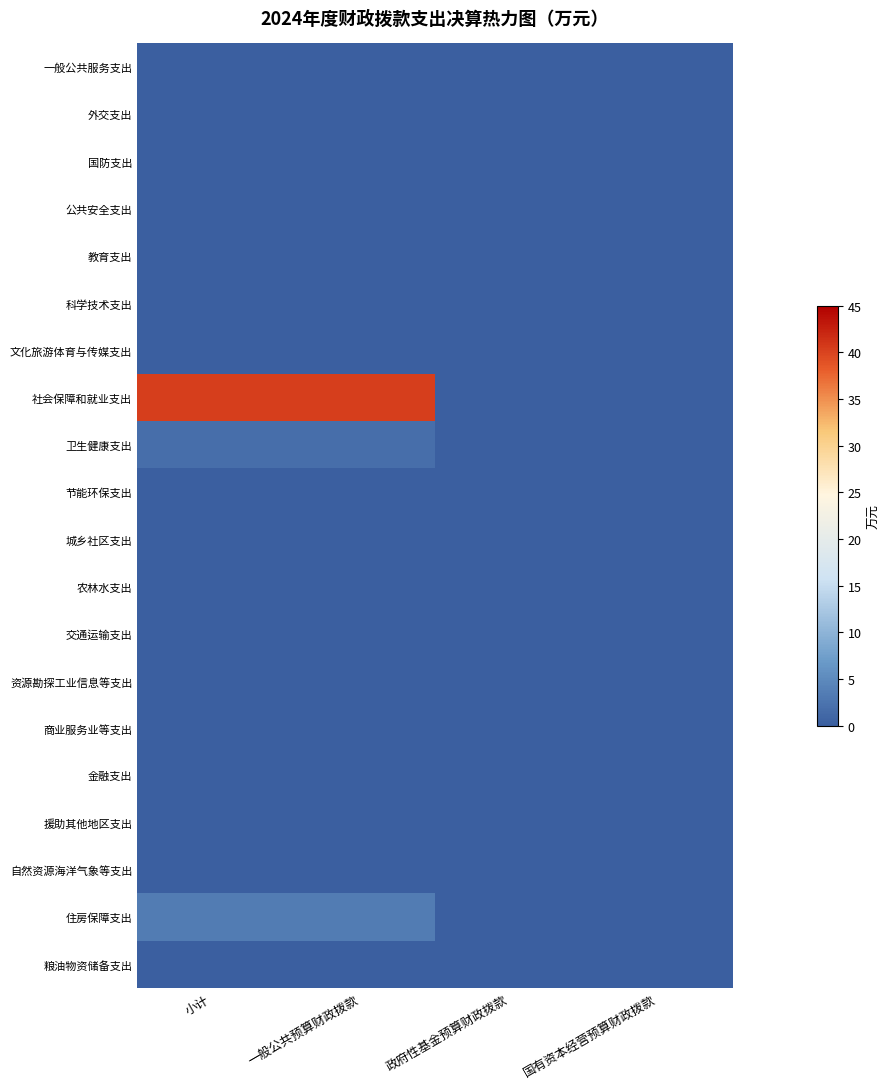

Reading right to left, what are all the values shown in this chart?

一般公共服务支出: 国有资本经营预算财政拨款=0.0	政府性基金预算财政拨款=0.0	一般公共预算财政拨款=0.0	小计=0.0
外交支出: 国有资本经营预算财政拨款=0.0	政府性基金预算财政拨款=0.0	一般公共预算财政拨款=0.0	小计=0.0
国防支出: 国有资本经营预算财政拨款=0.0	政府性基金预算财政拨款=0.0	一般公共预算财政拨款=0.0	小计=0.0
公共安全支出: 国有资本经营预算财政拨款=0.0	政府性基金预算财政拨款=0.0	一般公共预算财政拨款=0.0	小计=0.0
教育支出: 国有资本经营预算财政拨款=0.0	政府性基金预算财政拨款=0.0	一般公共预算财政拨款=0.0	小计=0.0
科学技术支出: 国有资本经营预算财政拨款=0.0	政府性基金预算财政拨款=0.0	一般公共预算财政拨款=0.0	小计=0.0
文化旅游体育与传媒支出: 国有资本经营预算财政拨款=0.0	政府性基金预算财政拨款=0.0	一般公共预算财政拨款=0.0	小计=0.0
社会保障和就业支出: 国有资本经营预算财政拨款=0.0	政府性基金预算财政拨款=0.0	一般公共预算财政拨款=40.4	小计=40.4
卫生健康支出: 国有资本经营预算财政拨款=0.0	政府性基金预算财政拨款=0.0	一般公共预算财政拨款=1.8	小计=1.8
节能环保支出: 国有资本经营预算财政拨款=0.0	政府性基金预算财政拨款=0.0	一般公共预算财政拨款=0.0	小计=0.0
城乡社区支出: 国有资本经营预算财政拨款=0.0	政府性基金预算财政拨款=0.0	一般公共预算财政拨款=0.0	小计=0.0
农林水支出: 国有资本经营预算财政拨款=0.0	政府性基金预算财政拨款=0.0	一般公共预算财政拨款=0.0	小计=0.0
交通运输支出: 国有资本经营预算财政拨款=0.0	政府性基金预算财政拨款=0.0	一般公共预算财政拨款=0.0	小计=0.0
资源勘探工业信息等支出: 国有资本经营预算财政拨款=0.0	政府性基金预算财政拨款=0.0	一般公共预算财政拨款=0.0	小计=0.0
商业服务业等支出: 国有资本经营预算财政拨款=0.0	政府性基金预算财政拨款=0.0	一般公共预算财政拨款=0.0	小计=0.0
金融支出: 国有资本经营预算财政拨款=0.0	政府性基金预算财政拨款=0.0	一般公共预算财政拨款=0.0	小计=0.0
援助其他地区支出: 国有资本经营预算财政拨款=0.0	政府性基金预算财政拨款=0.0	一般公共预算财政拨款=0.0	小计=0.0
自然资源海洋气象等支出: 国有资本经营预算财政拨款=0.0	政府性基金预算财政拨款=0.0	一般公共预算财政拨款=0.0	小计=0.0
住房保障支出: 国有资本经营预算财政拨款=0.0	政府性基金预算财政拨款=0.0	一般公共预算财政拨款=3.5	小计=3.5
粮油物资储备支出: 国有资本经营预算财政拨款=0.0	政府性基金预算财政拨款=0.0	一般公共预算财政拨款=0.0	小计=0.0